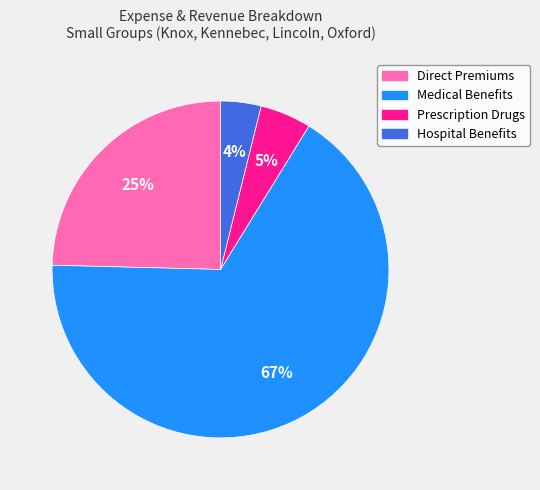

Between Hospital Benefits and Direct Premiums, which is larger?

Direct Premiums